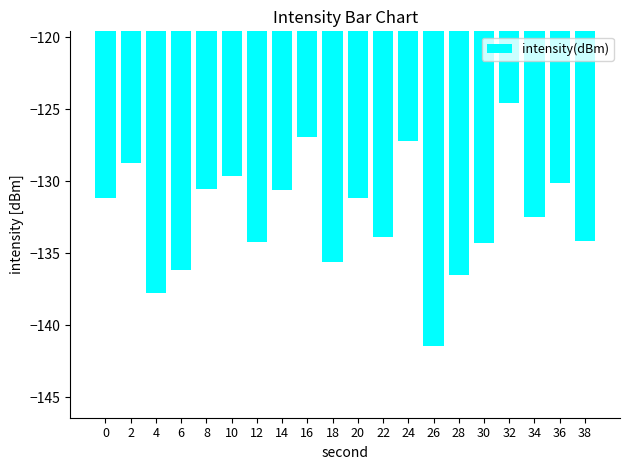

Is it true that the value at 20 is -90.7?

False